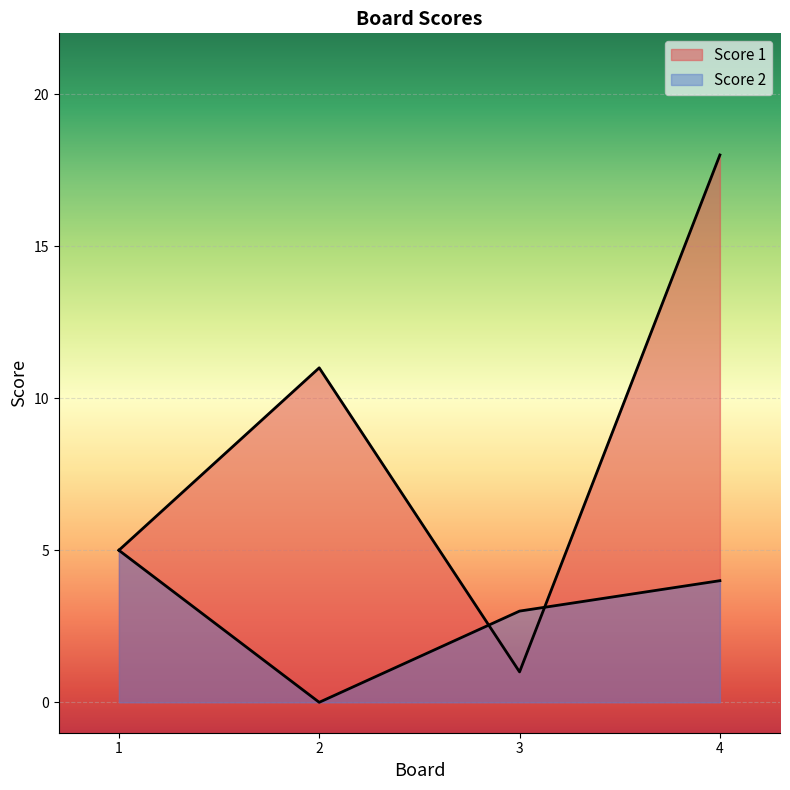

What is the maximum value for Score 2?

5